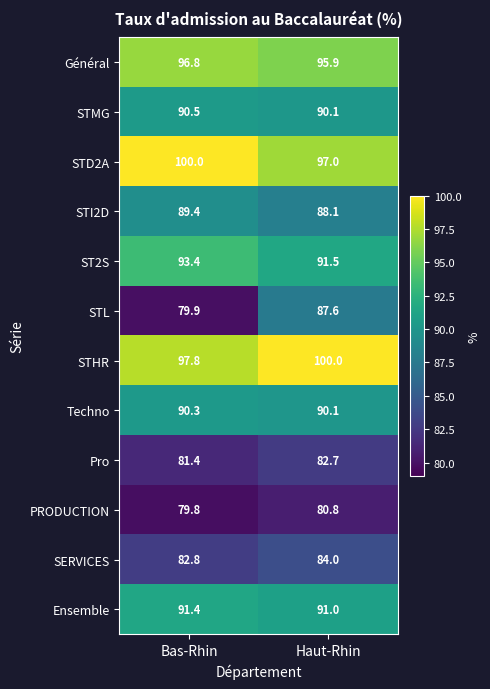

Is it true that Ensemble equals 56.7 at Haut-Rhin?

False